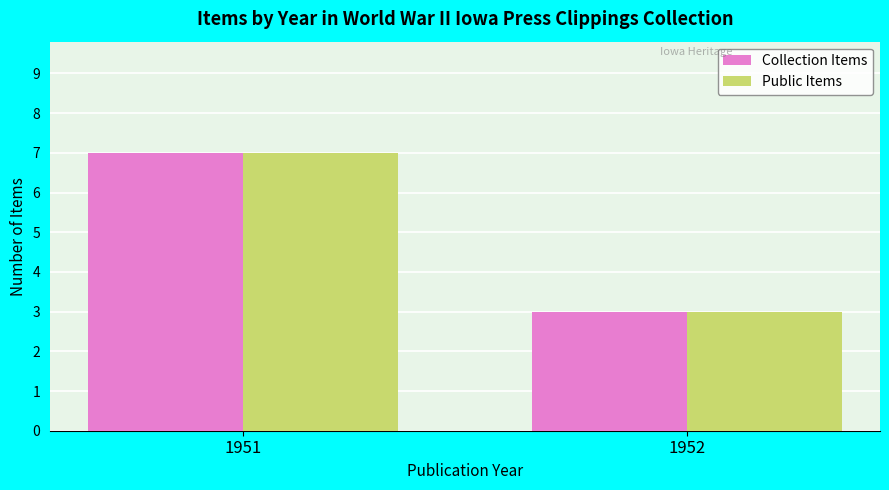

What is the sum of all Collection Items values?

10